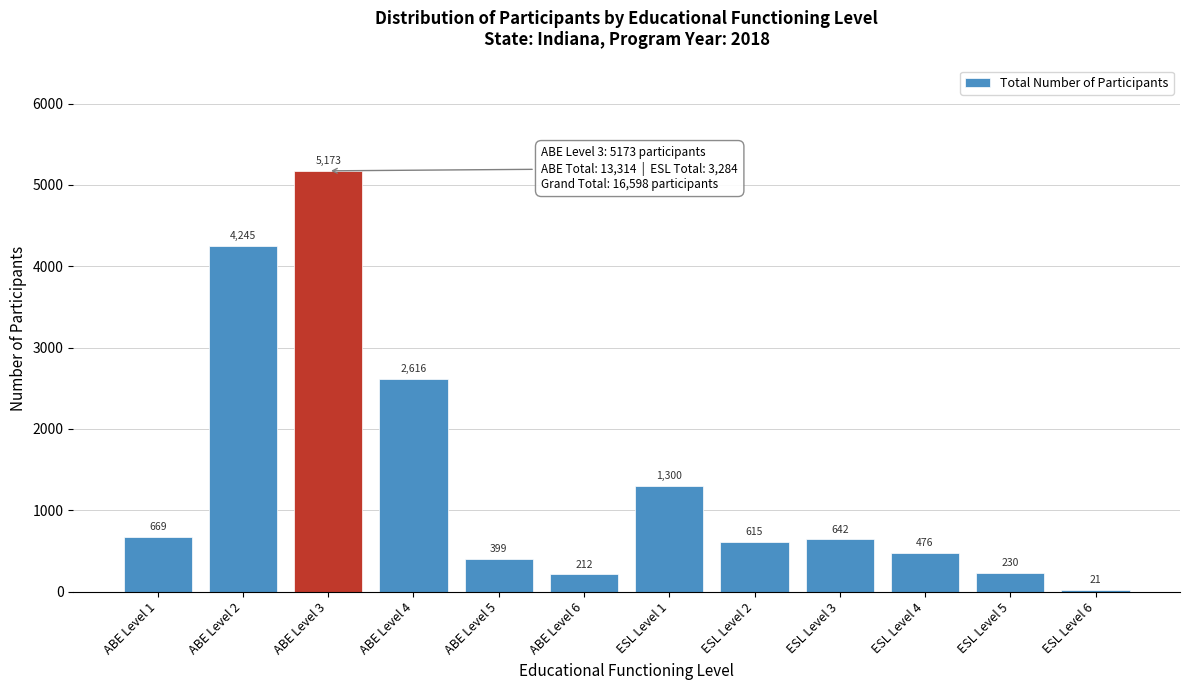

Reading left to right, extract all data points from this chart.

669	4245	5173	2616	399	212	1300	615	642	476	230	21